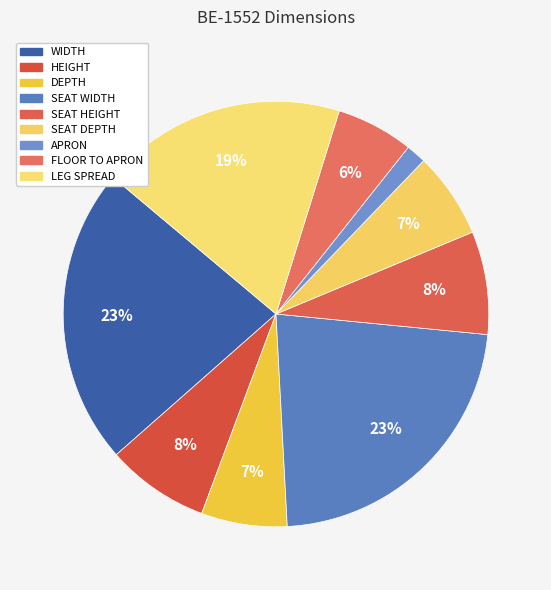

How many slices are in this pie chart?

9